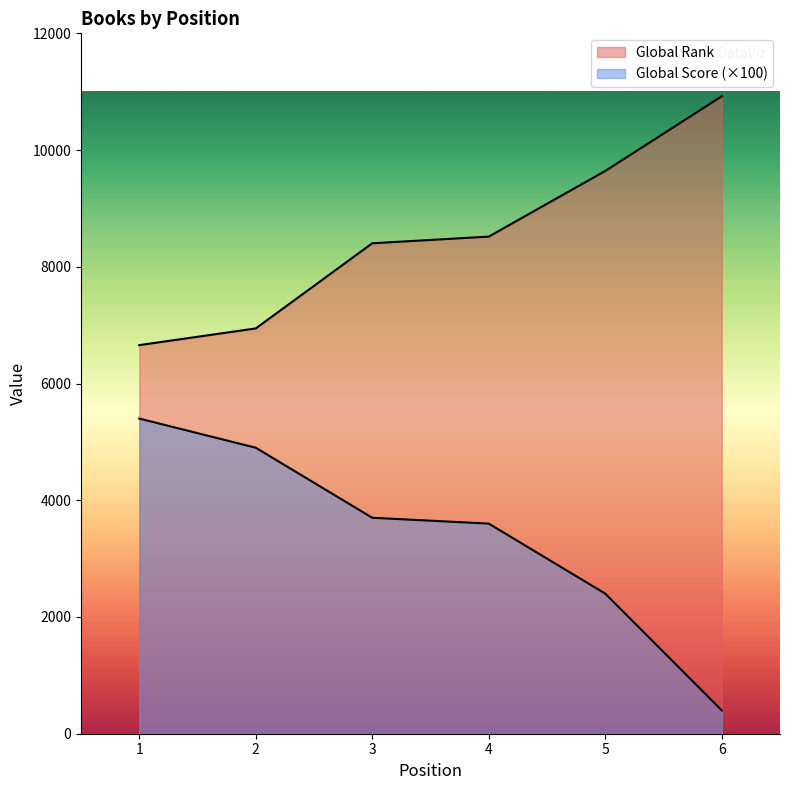

True or false: Global Rank and Global Score cross at least once.

False